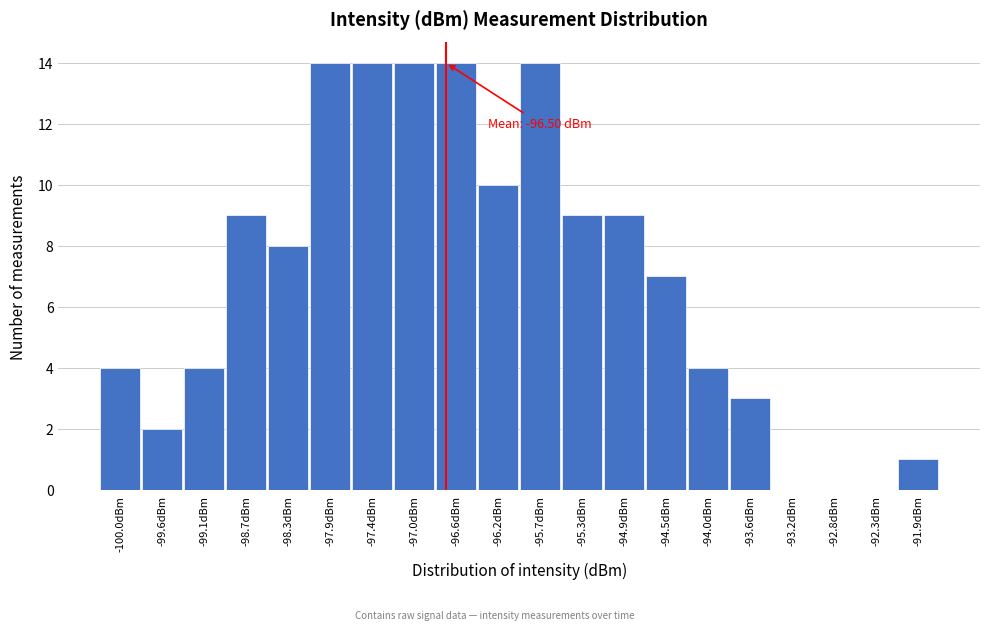

Reading left to right, transcribe all the data shown in this chart.

-100.0dBm=4	-99.6dBm=2	-99.1dBm=4	-98.7dBm=9	-98.3dBm=8	-97.9dBm=14	-97.4dBm=14	-97.0dBm=14	-96.6dBm=14	-96.2dBm=10	-95.7dBm=14	-95.3dBm=9	-94.9dBm=9	-94.5dBm=7	-94.0dBm=4	-93.6dBm=3	-93.2dBm=0	-92.8dBm=0	-92.3dBm=0	-91.9dBm=1